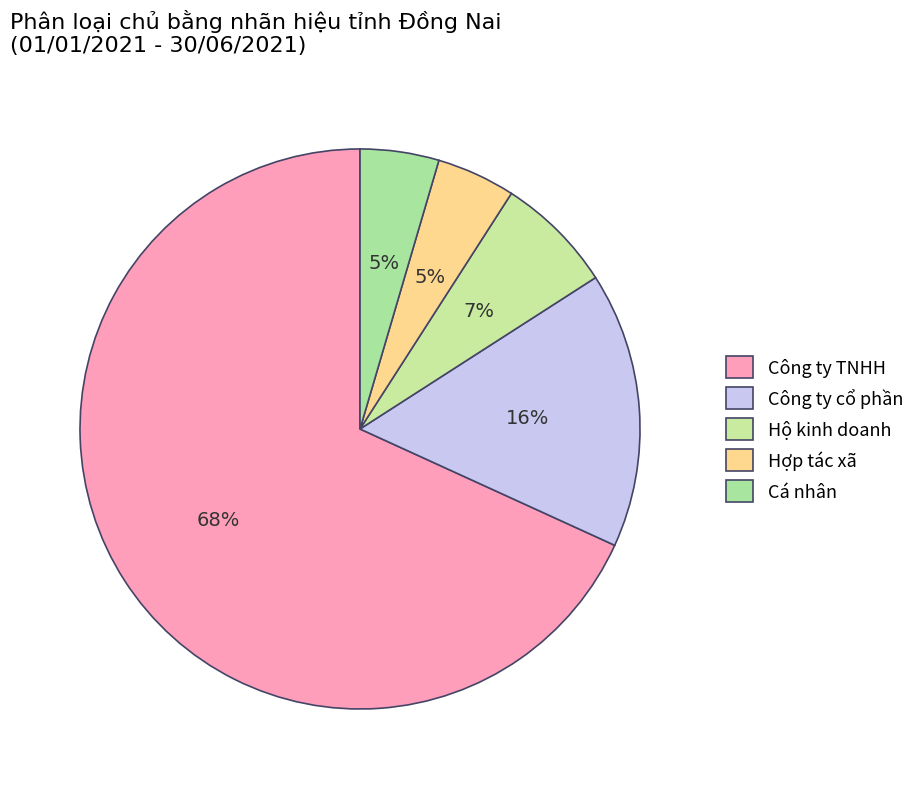

How many slices are in this pie chart?

5